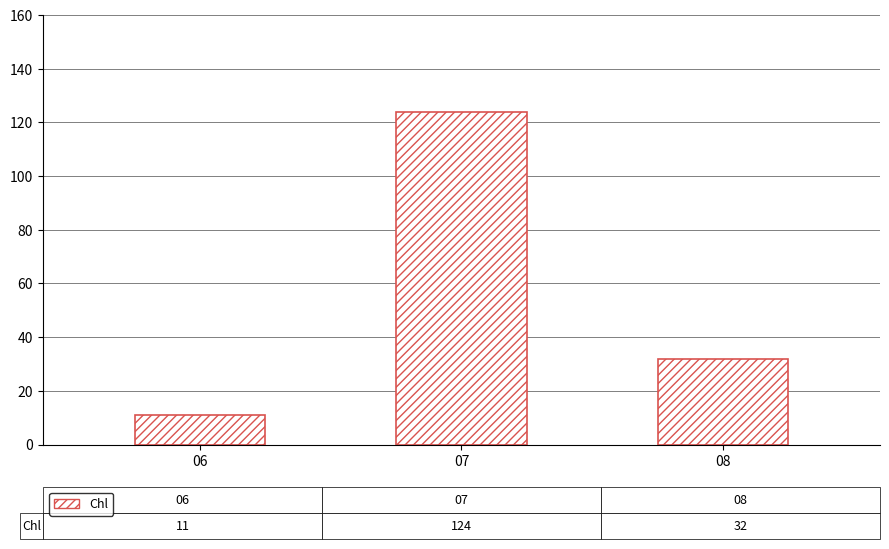

Reading right to left, list all the values displayed in this chart.

32	124	11